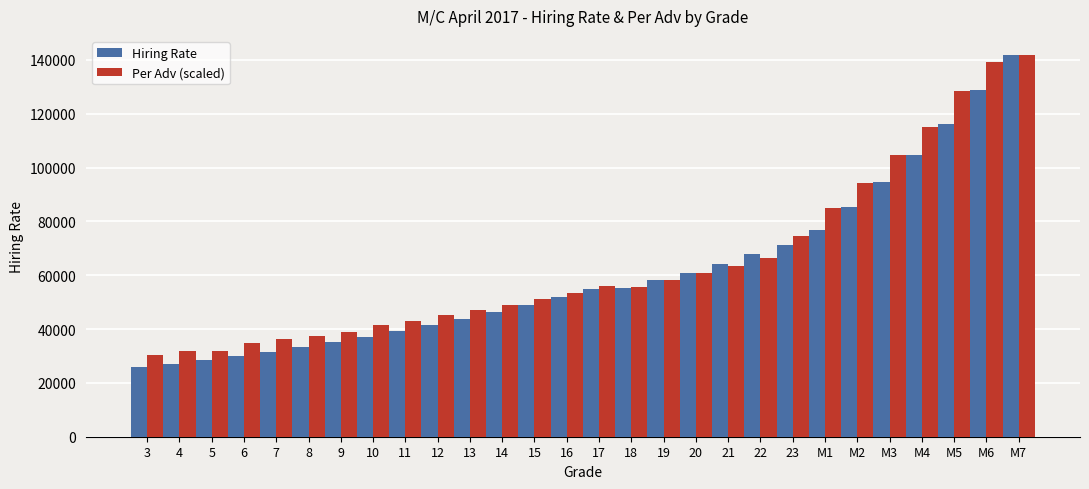

What is the value of the Hiring Rate bar at the 8th from the left?

37143.0